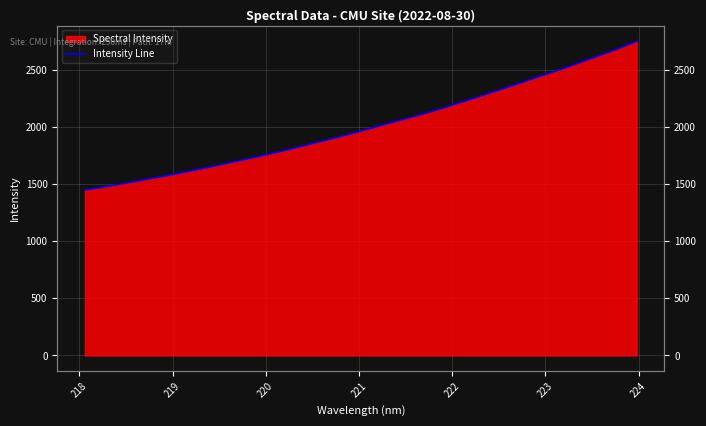

Reading right to left, list all the values displayed in this chart.

2752.2	2690.2	2632.7	2577.6	2520.8	2468.5	2416.5	2363.2	2312.0	2260.9	2211.8	2162.0	2116.7	2073.3	2031.2	1987.4	1944.7	1903.5	1864.9	1826.3	1787.7	1751.7	1717.6	1684.0	1650.1	1619.2	1586.4	1559.0	1529.7	1501.4	1474.3	1449.9